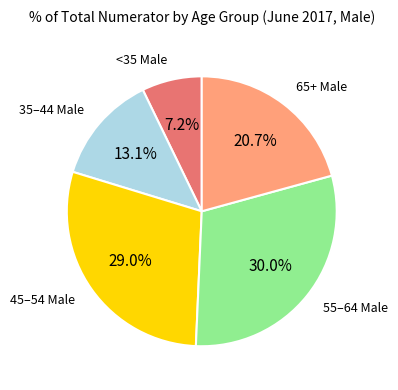

What is the ratio of the value at 55–64 Male to the value at 65+ Male?

1.4